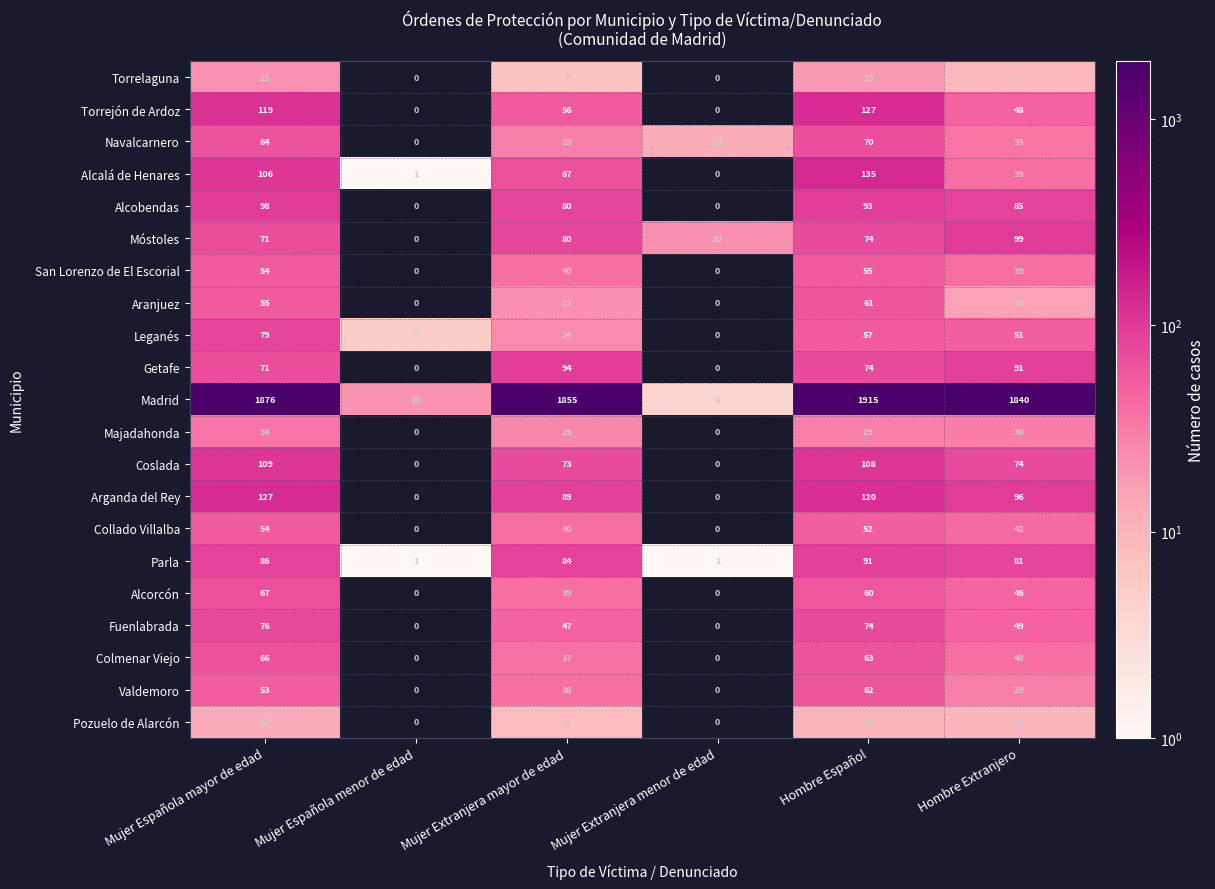

The value of Torrelaguna at Mujer Extranjera mayor de edad is 7. True or false?

True